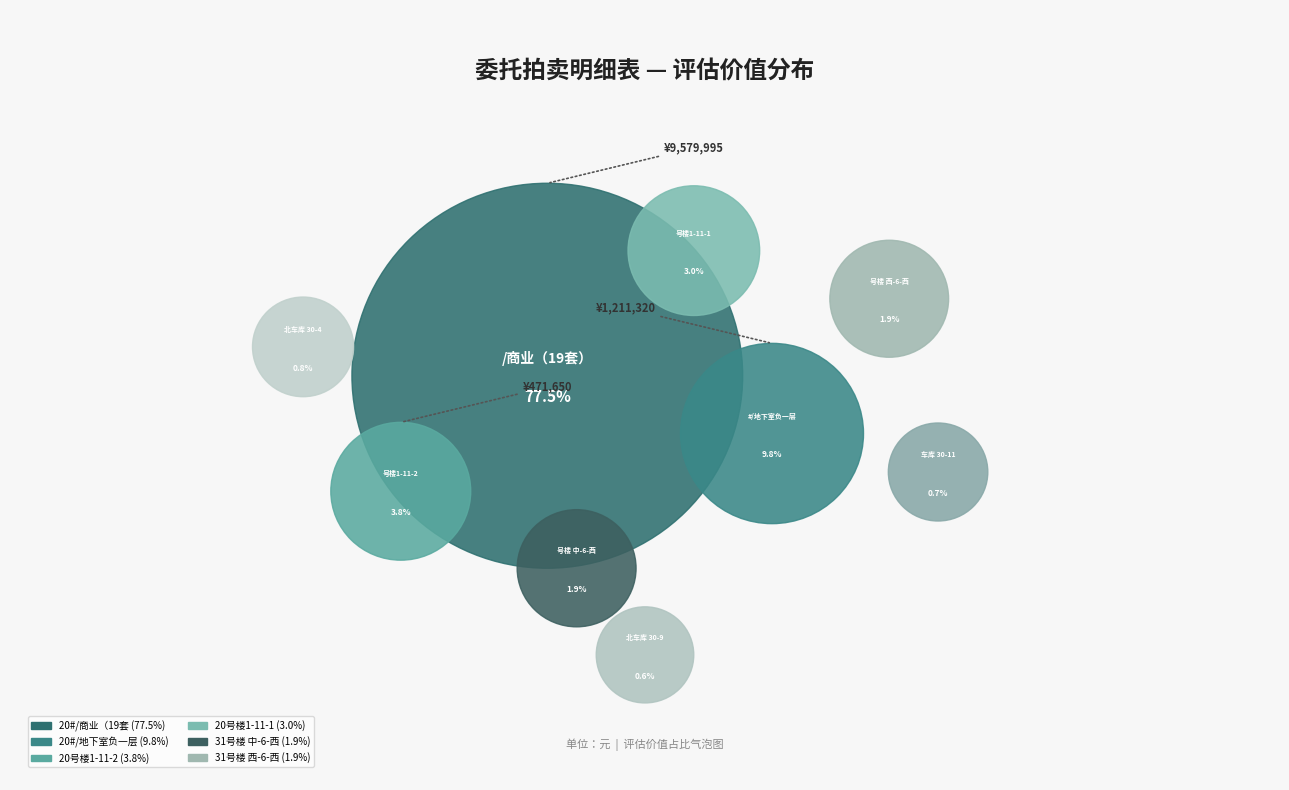

What percentage is NOT represented by 31号楼 中-6-西?

98.1%